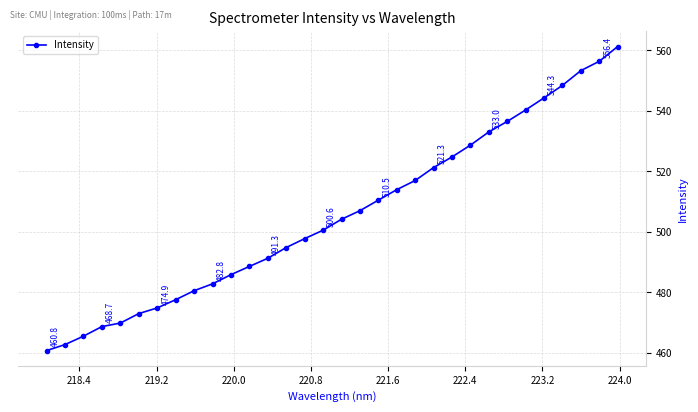

What is the value of the 30th point from the left?

553.3